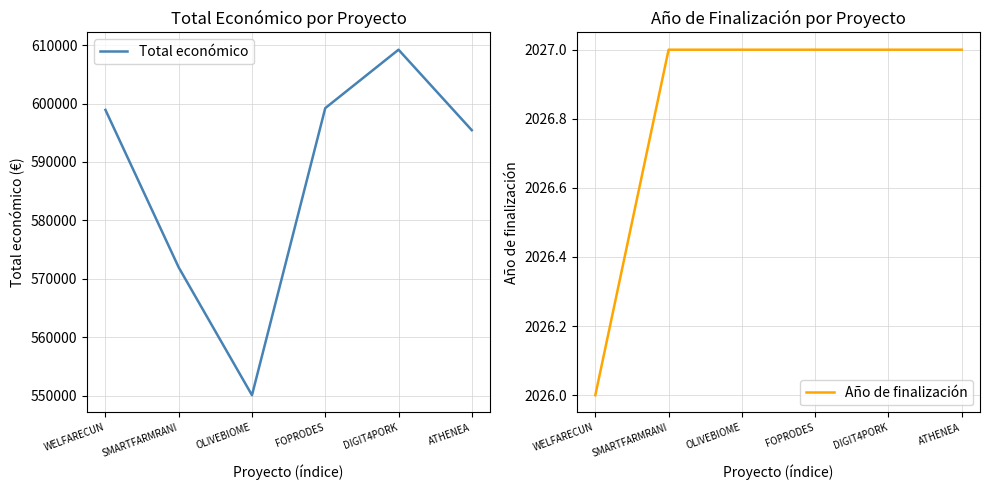

What is the smallest value displayed?

2026